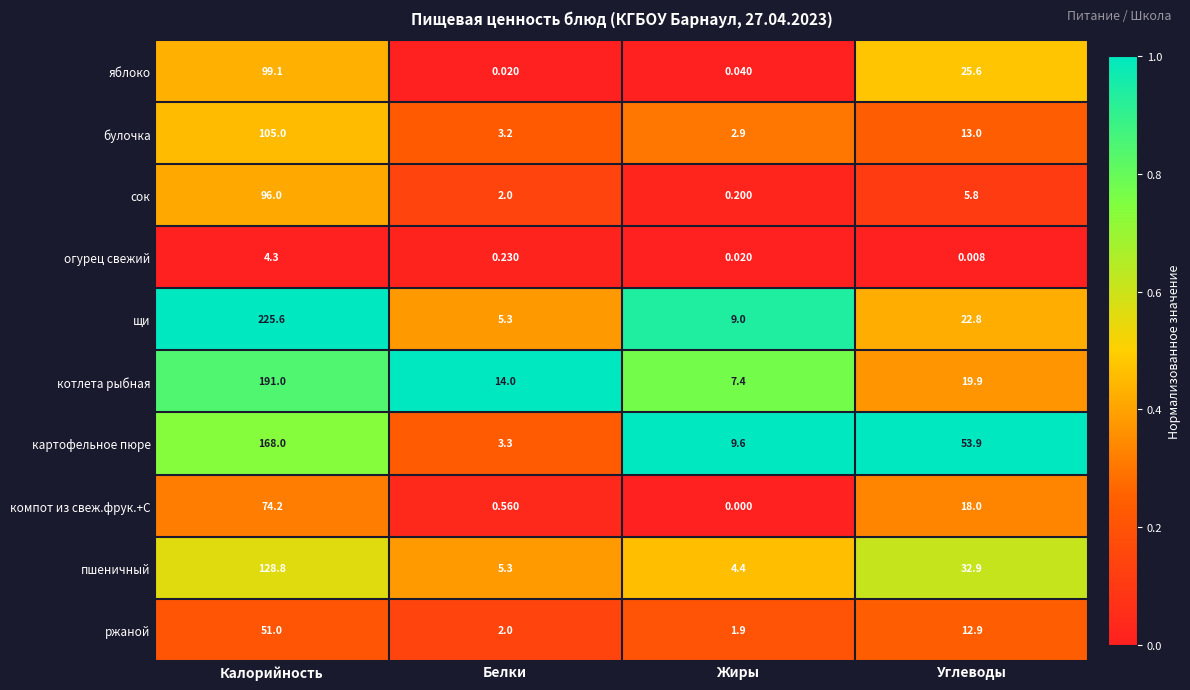

Which series has the largest total across all categories?

щи